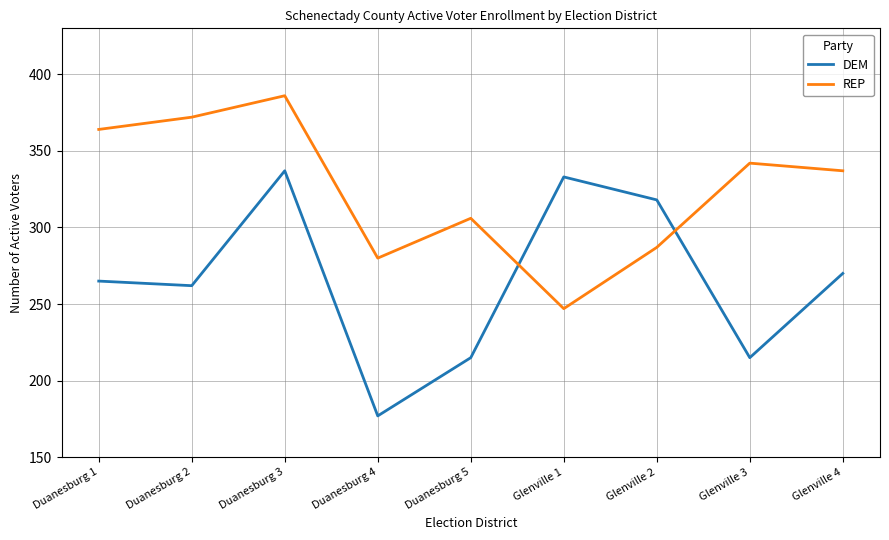

Rank the categories by REP value from lowest to highest.

Glenville 1, Duanesburg 4, Glenville 2, Duanesburg 5, Glenville 4, Glenville 3, Duanesburg 1, Duanesburg 2, Duanesburg 3